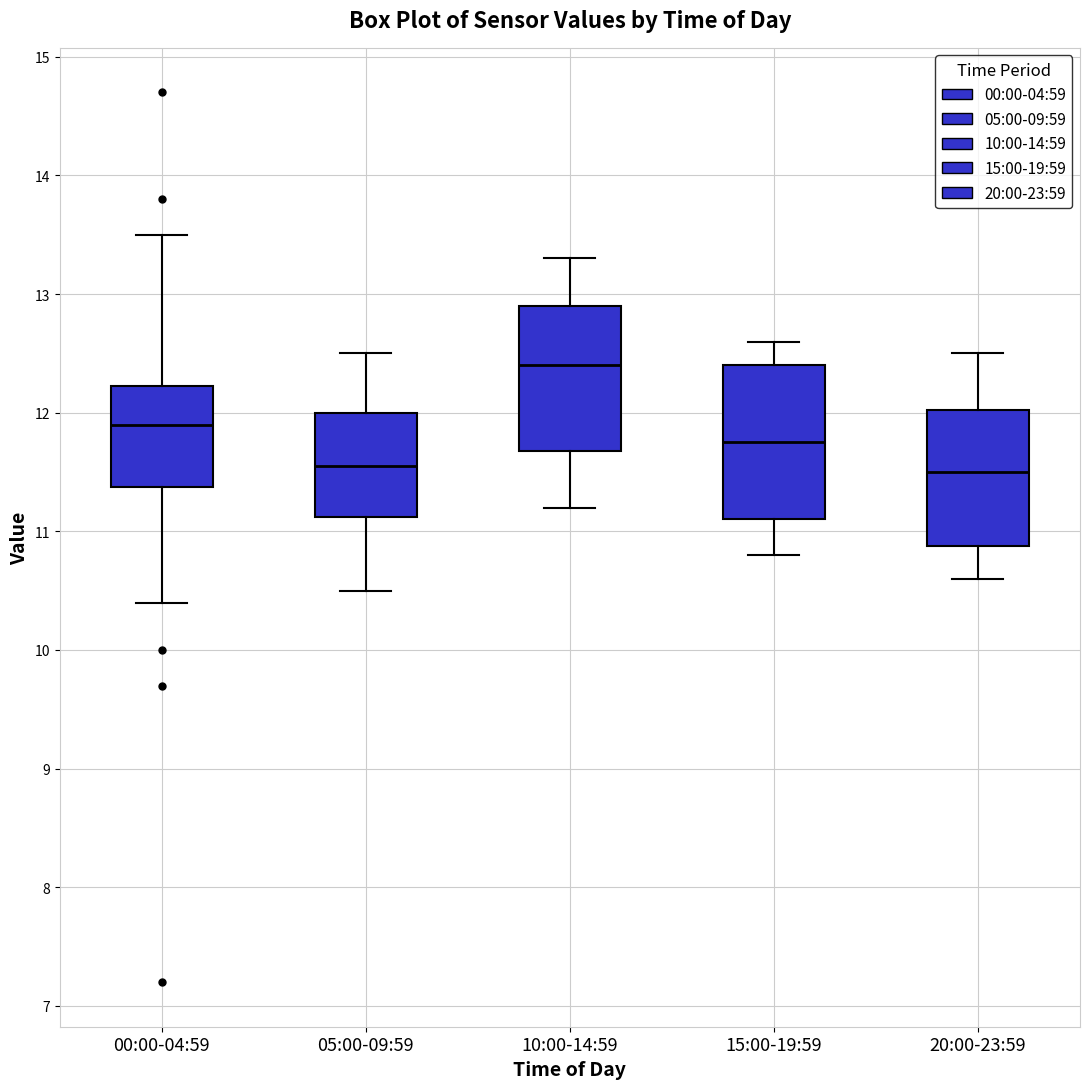

Reading left to right, read every box against the y-axis: the position of its median line, the range the box covers, and the ends of its whiskers. The values are not printed on the chart, so give them approximately, as read against the axis.

00:00-04:59: median 11.9, box 11.4 to 12.2, whiskers 10.4 to 13.5
05:00-09:59: median 11.6, box 11.1 to 12.0, whiskers 10.5 to 12.5
10:00-14:59: median 12.4, box 11.7 to 12.9, whiskers 11.2 to 13.3
15:00-19:59: median 11.8, box 11.1 to 12.4, whiskers 10.8 to 12.6
20:00-23:59: median 11.5, box 10.9 to 12.0, whiskers 10.6 to 12.5